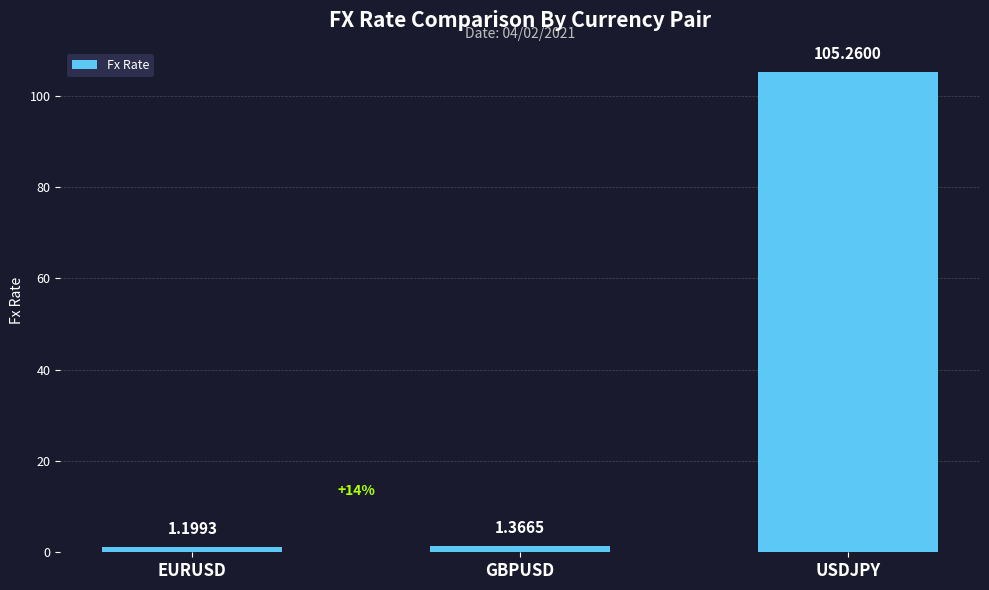

Count the number of categories in the chart.

3